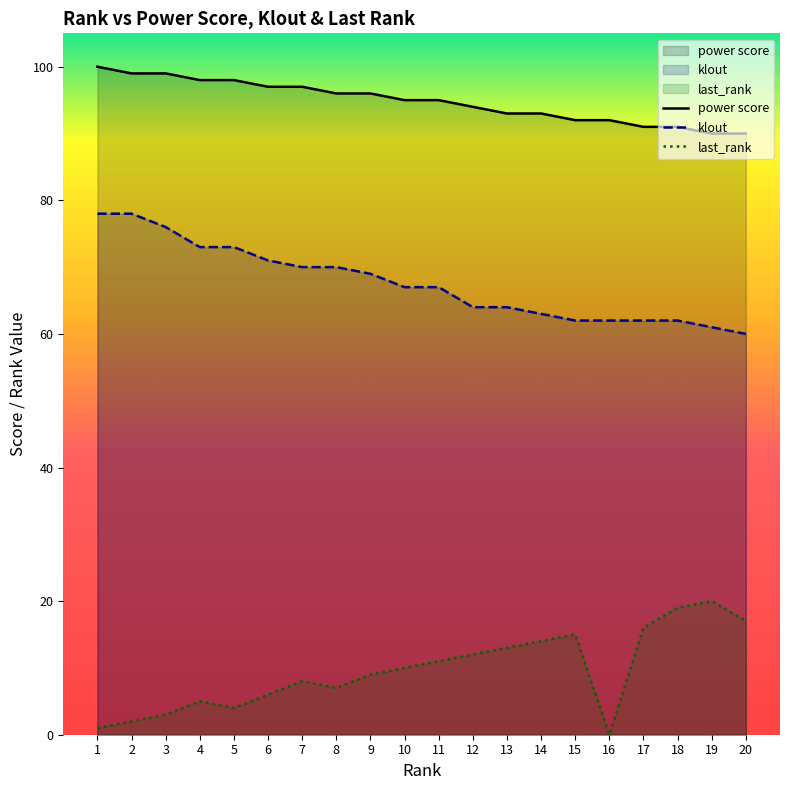

At how many categories does at least one series exceed 87?

20